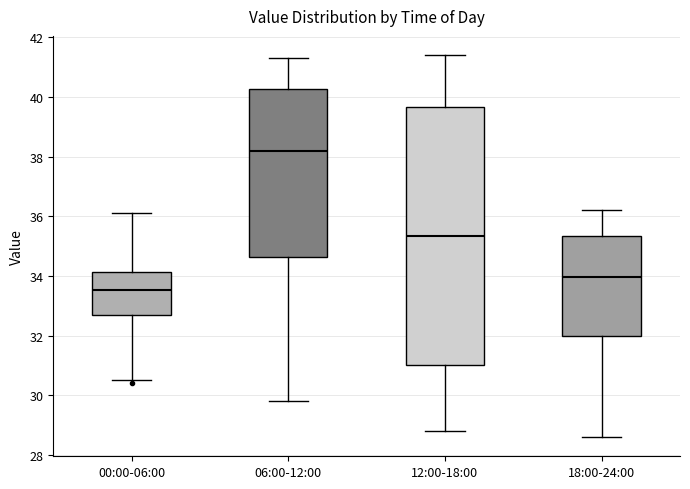

Which box has the lowest median line?

00:00-06:00